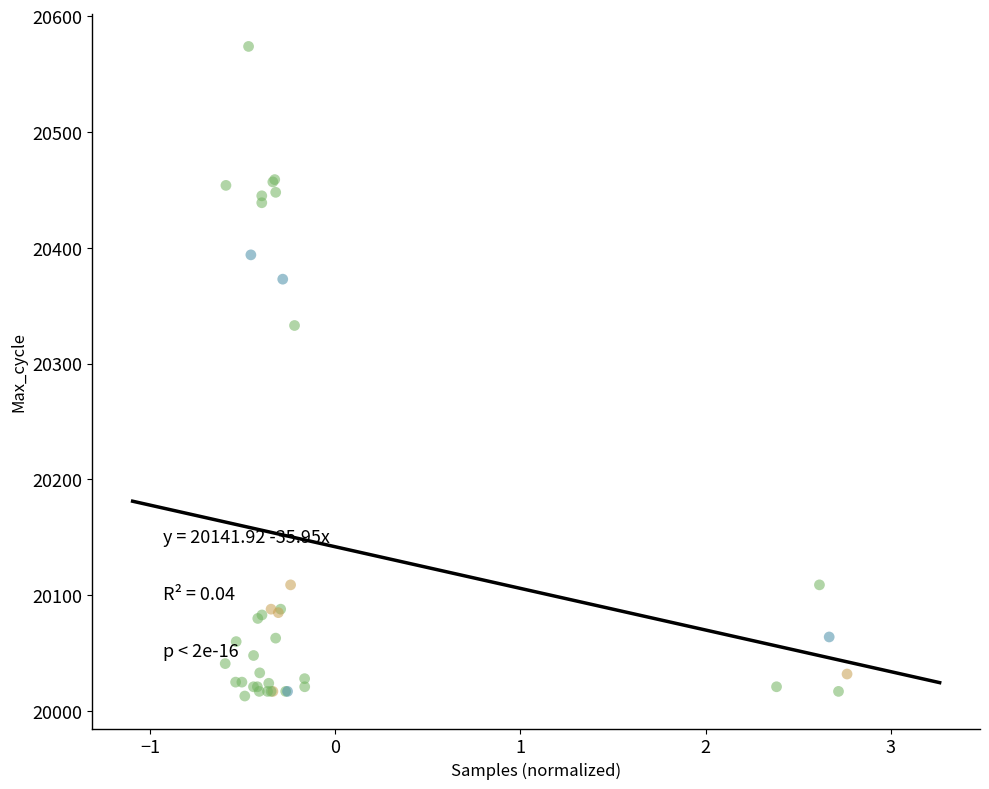

What Y value in the scatter plot is closest to 20293?

20333